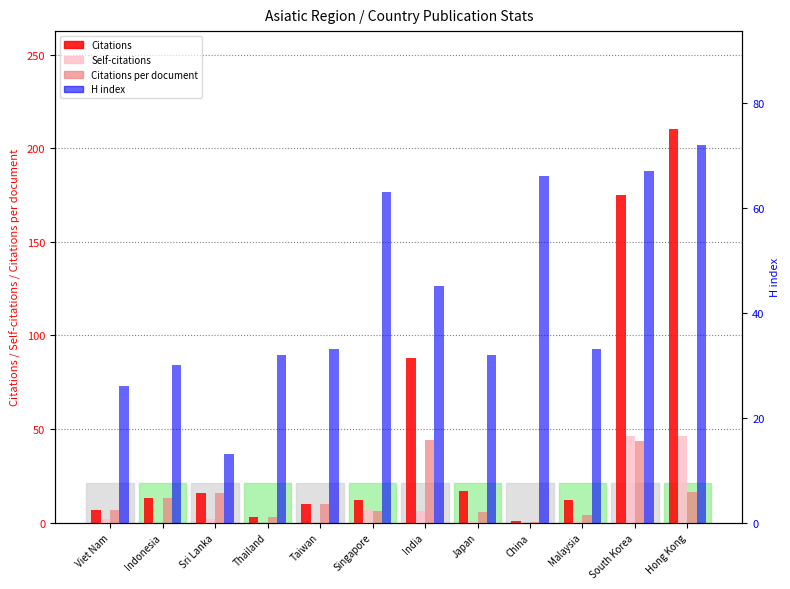

The value of Self-citations at Hong Kong is 46.0. True or false?

True